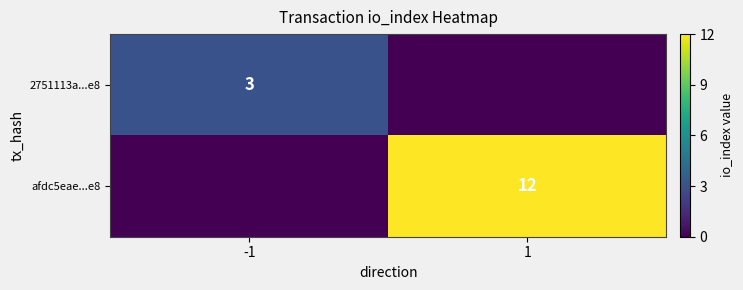

Is it true that 2751113a...e8 equals 4 at -1?

False